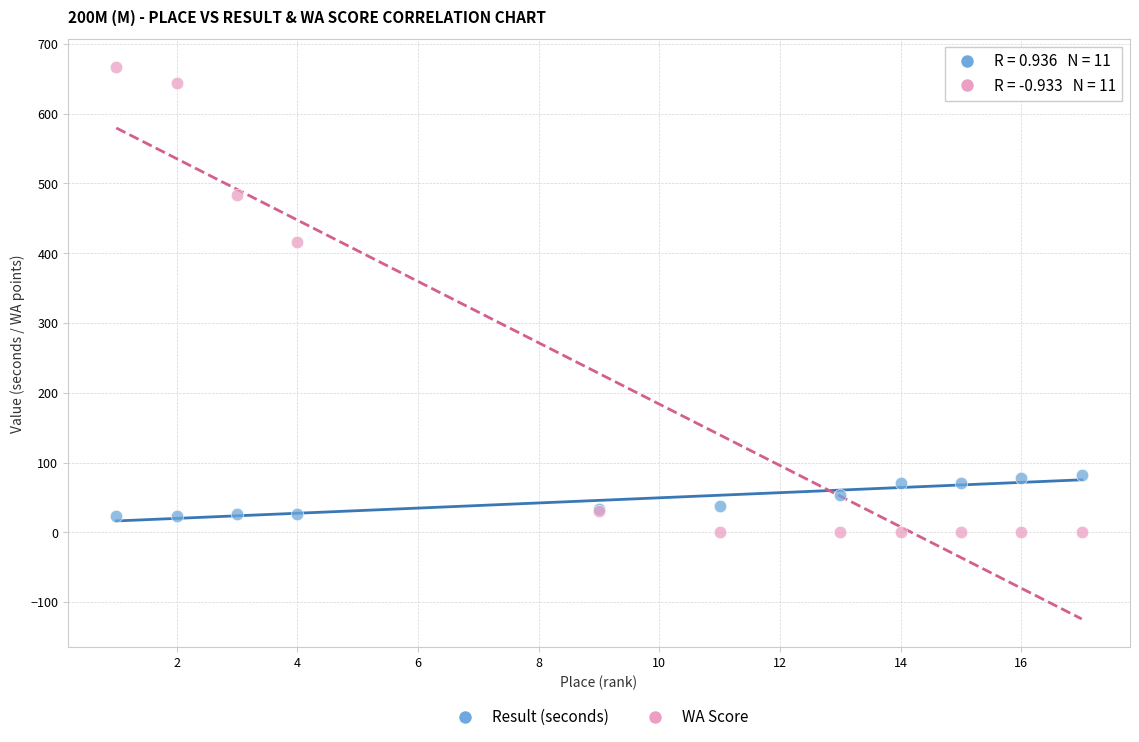

What is the X range (max minus min) for the scatter plot?

16.0